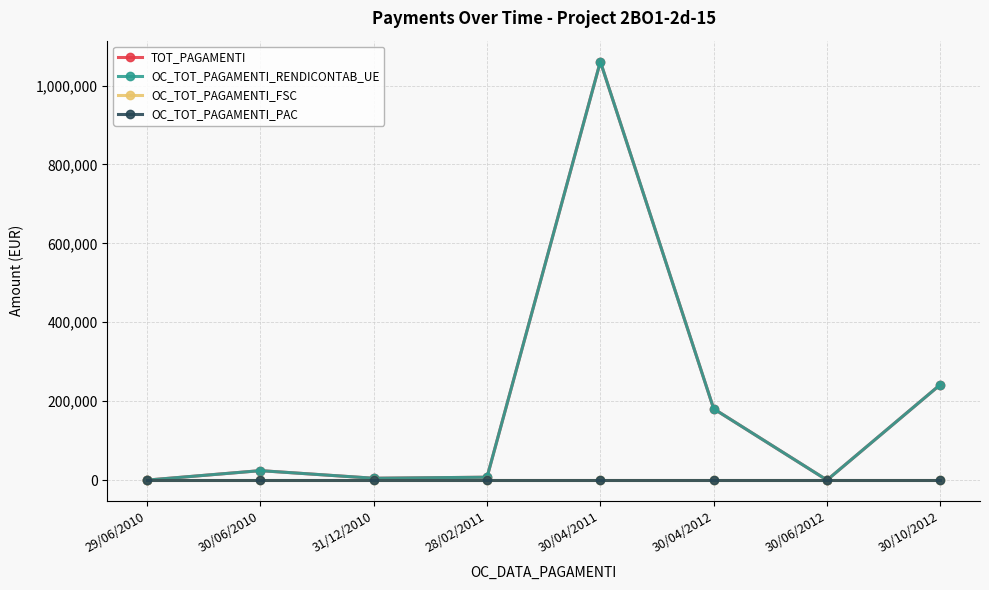

What is the approximate value of TOT_PAGAMENTI at 31/12/2010?

4709.0